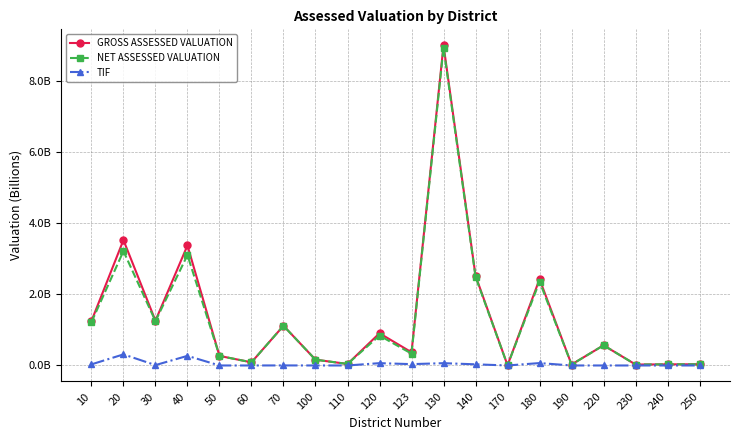

Is the value of GROSS ASSESSED VALUATION at 230 greater than the value of TIF at 60?

Yes